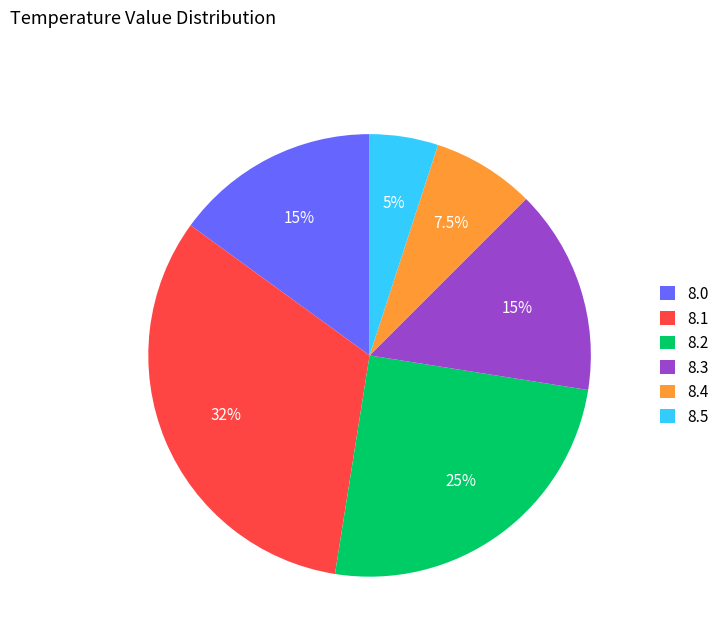

What is the ratio of the value at 8.4 to the value at 8.0?

0.5